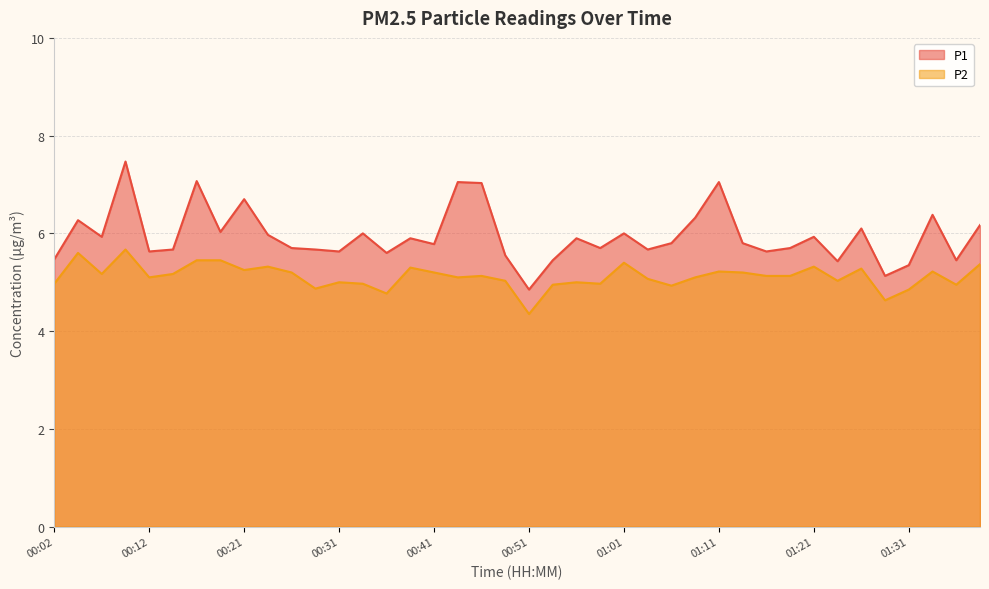

Reading right to left, transcribe all the data shown in this chart.

P1: 01:38=6.2	01:36=5.5	01:33=6.4	01:31=5.3	01:28=5.1	01:26=6.1	01:23=5.4	01:21=5.9	01:18=5.7	01:16=5.6	01:13=5.8	01:11=7.0	01:08=6.3	01:06=5.8	01:03=5.7	01:01=6.0	00:58=5.7	00:56=5.9	00:53=5.5	00:51=4.8	00:48=5.5	00:46=7.0	00:44=7.0	00:41=5.8	00:39=5.9	00:36=5.6	00:34=6.0	00:31=5.6	00:29=5.7	00:26=5.7	00:24=6.0	00:21=6.7	00:19=6.0	00:17=7.1	00:14=5.7	00:12=5.6	00:09=7.5	00:07=5.9	00:04=6.3	00:02=5.5
P2: 01:38=5.4	01:36=5.0	01:33=5.2	01:31=4.8	01:28=4.6	01:26=5.3	01:23=5.0	01:21=5.3	01:18=5.1	01:16=5.1	01:13=5.2	01:11=5.2	01:08=5.1	01:06=4.9	01:03=5.1	01:01=5.4	00:58=5.0	00:56=5.0	00:53=5.0	00:51=4.3	00:48=5.0	00:46=5.1	00:44=5.1	00:41=5.2	00:39=5.3	00:36=4.8	00:34=5.0	00:31=5.0	00:29=4.9	00:26=5.2	00:24=5.3	00:21=5.2	00:19=5.5	00:17=5.5	00:14=5.2	00:12=5.1	00:09=5.7	00:07=5.2	00:04=5.6	00:02=5.0